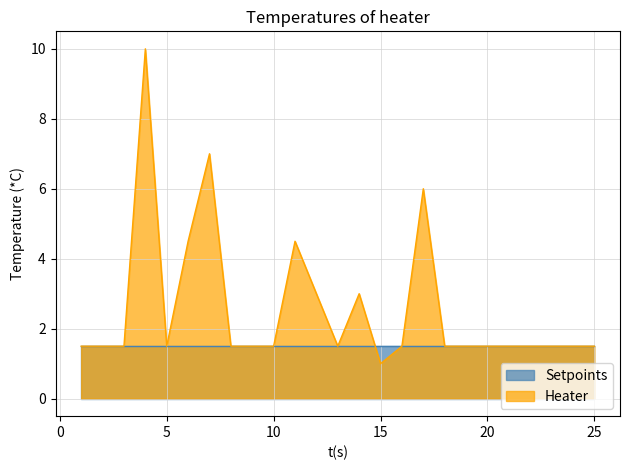

True or false: Heater and Setpoints cross at least once.

True